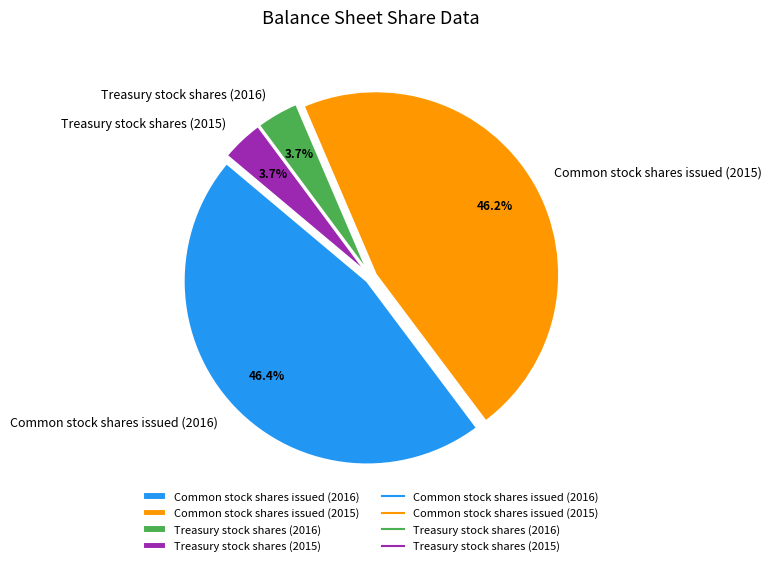

How many segments does this pie chart have?

4